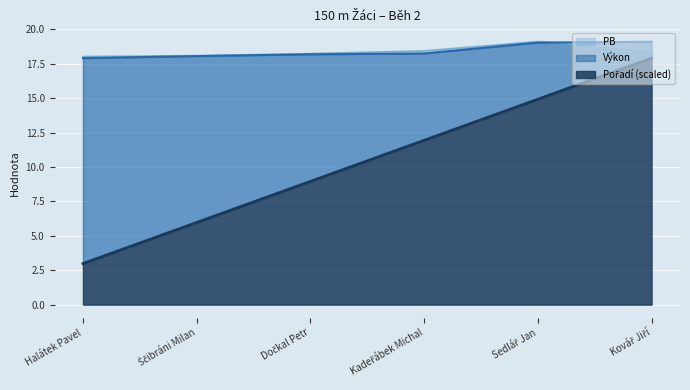

Is it true that Výkon equals 4.0 at Sedlář Jan?

False